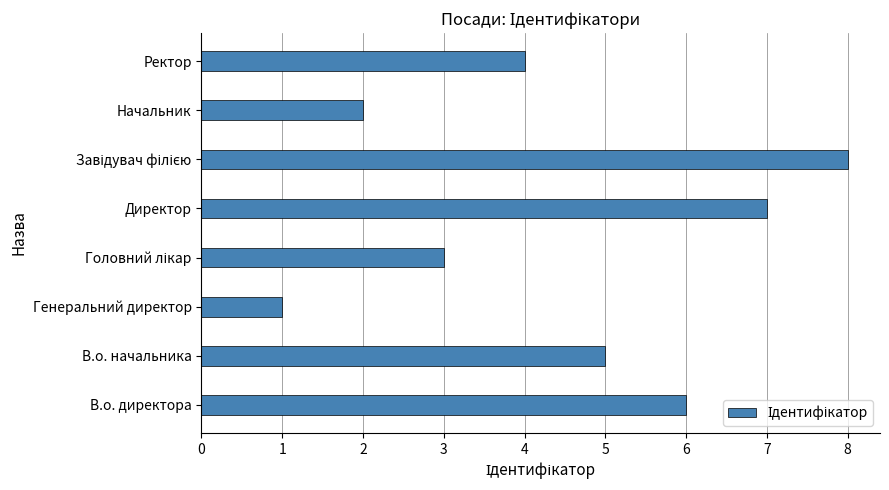

What is the minimum value shown in the chart?

1